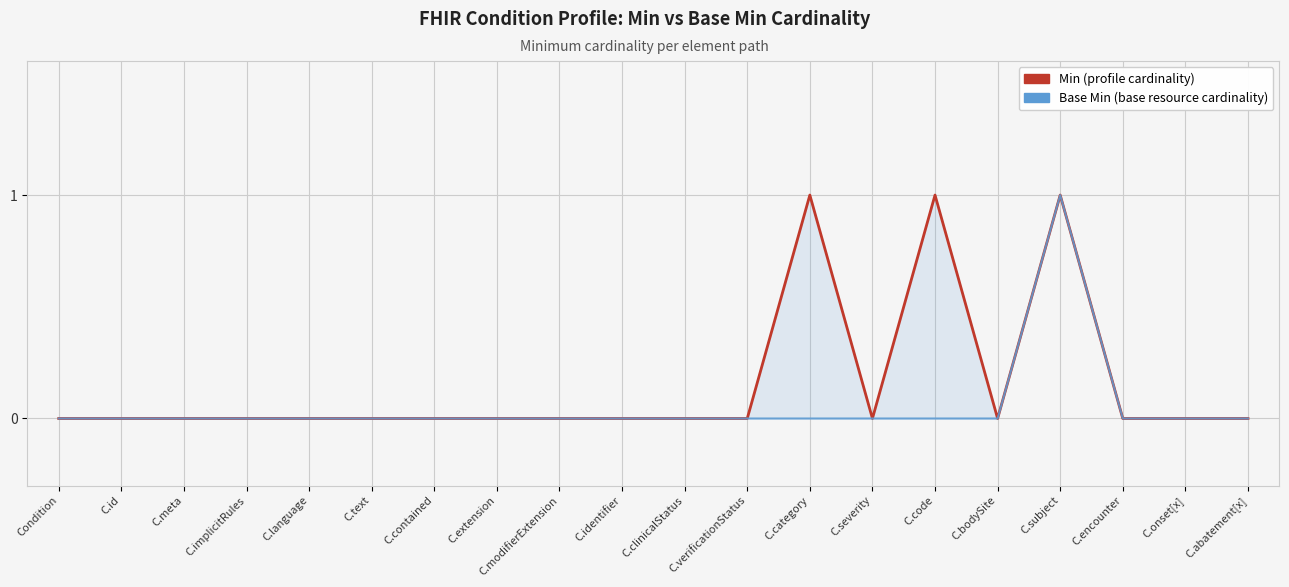

Reading left to right, list all the values displayed in this chart.

Min: Condition=0	C.id=0	C.meta=0	C.implicitRules=0	C.language=0	C.text=0	C.contained=0	C.extension=0	C.modifierExtension=0	C.identifier=0	C.clinicalStatus=0	C.verificationStatus=0	C.category=1	C.severity=0	C.code=1	C.bodySite=0	C.subject=1	C.encounter=0	C.onset[x]=0	C.abatement[x]=0
Base Min: Condition=0	C.id=0	C.meta=0	C.implicitRules=0	C.language=0	C.text=0	C.contained=0	C.extension=0	C.modifierExtension=0	C.identifier=0	C.clinicalStatus=0	C.verificationStatus=0	C.category=0	C.severity=0	C.code=0	C.bodySite=0	C.subject=1	C.encounter=0	C.onset[x]=0	C.abatement[x]=0